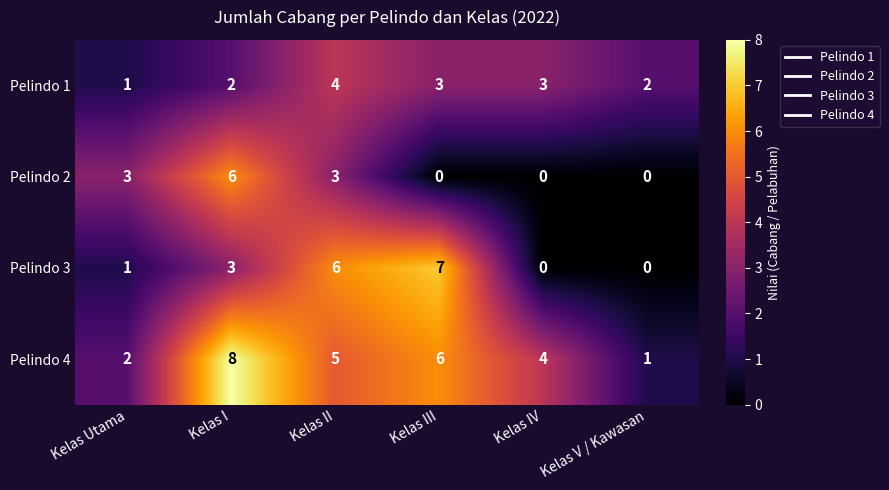

True or false: Pelindo 4 has a value of 3 at Kelas I.

False